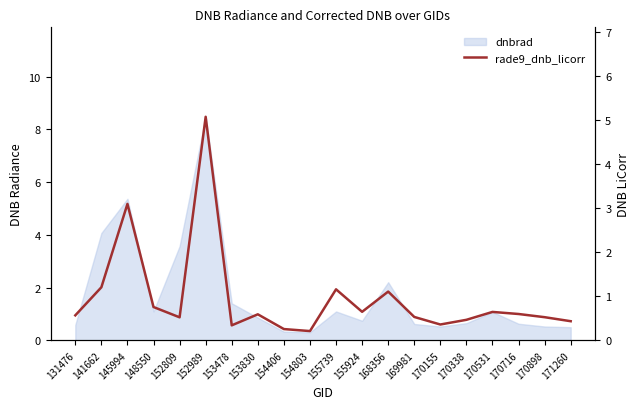

Does the chart have visible grid lines?

No